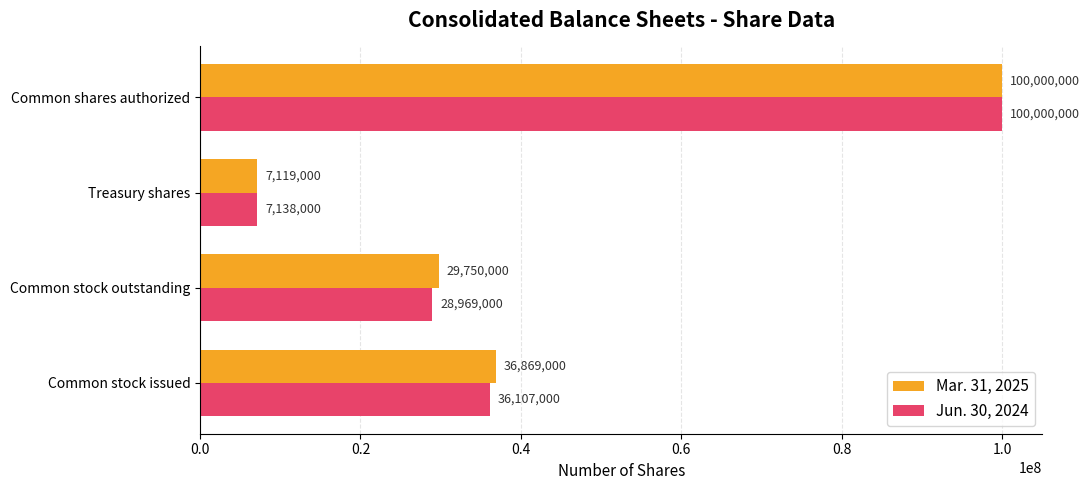

At which category is the sum across all series the highest?

Common shares authorized